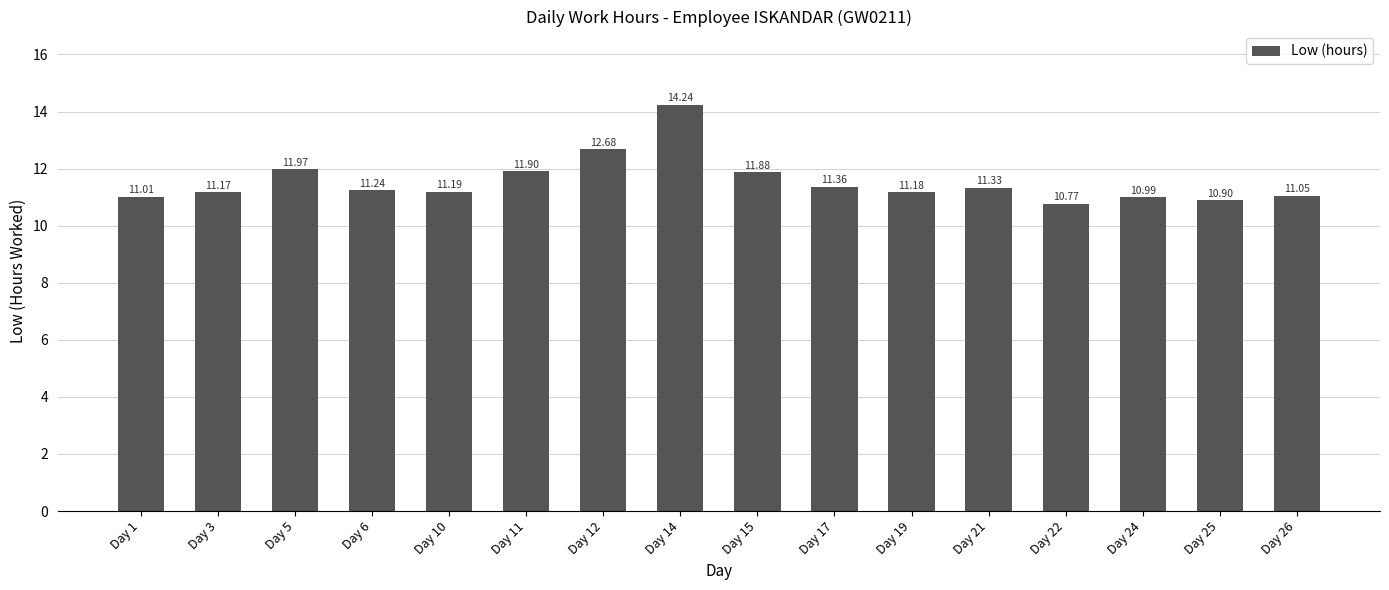

What is the value of the 10th bar from the left?

11.4